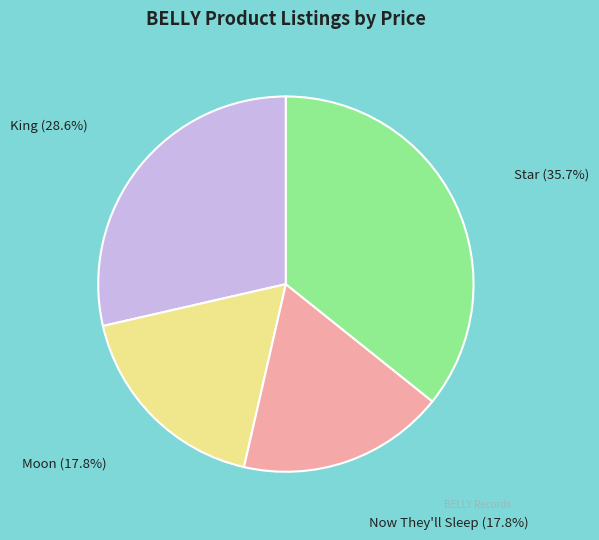

Does any single category account for the majority?

No